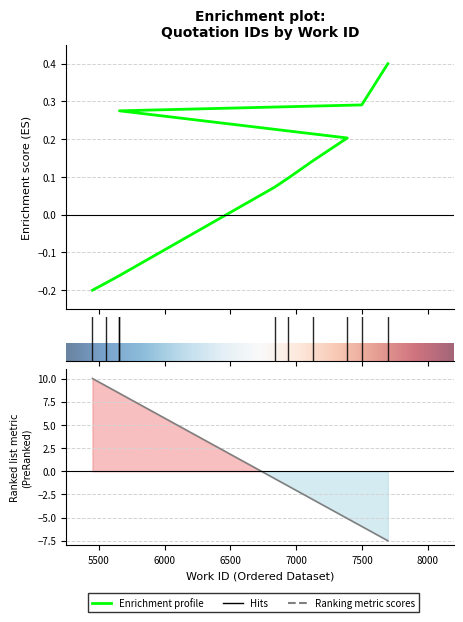

How many data points are above 0?

7